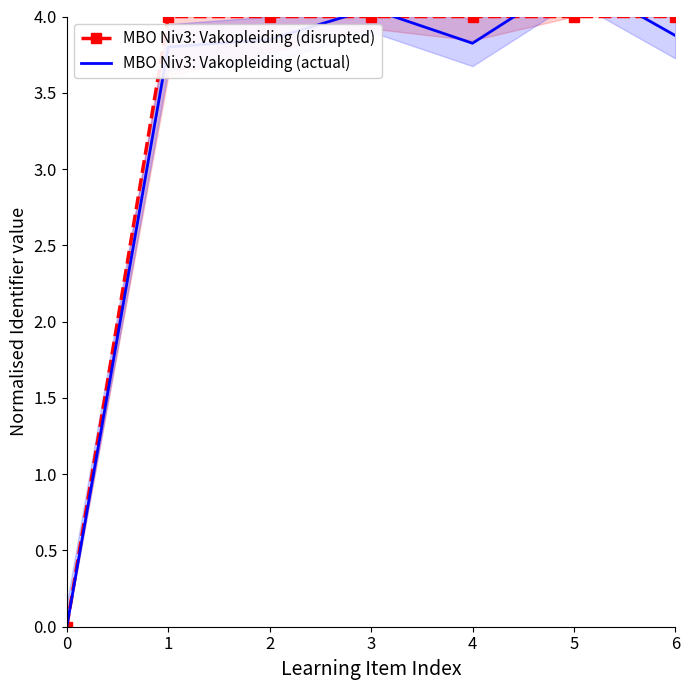

How many intersections are there between MBO Niv3: Vakopleiding (actual) and MBO Niv3: Vakopleiding (disrupted)?

4